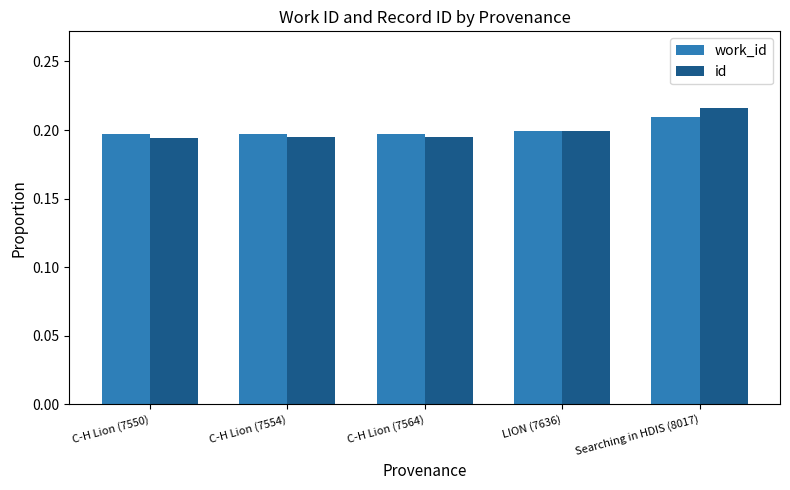

The value of work_id at Searching in HDIS (8017) is 0.3. True or false?

False